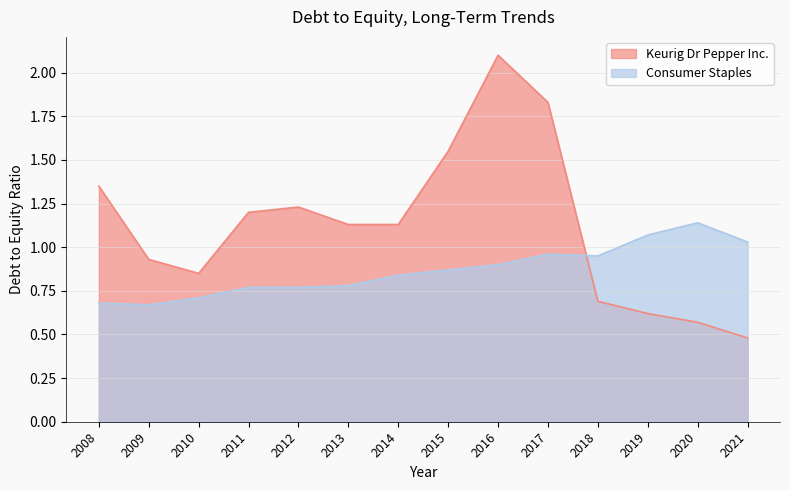

How many times do Keurig Dr Pepper Inc. and Consumer Staples cross each other?

1